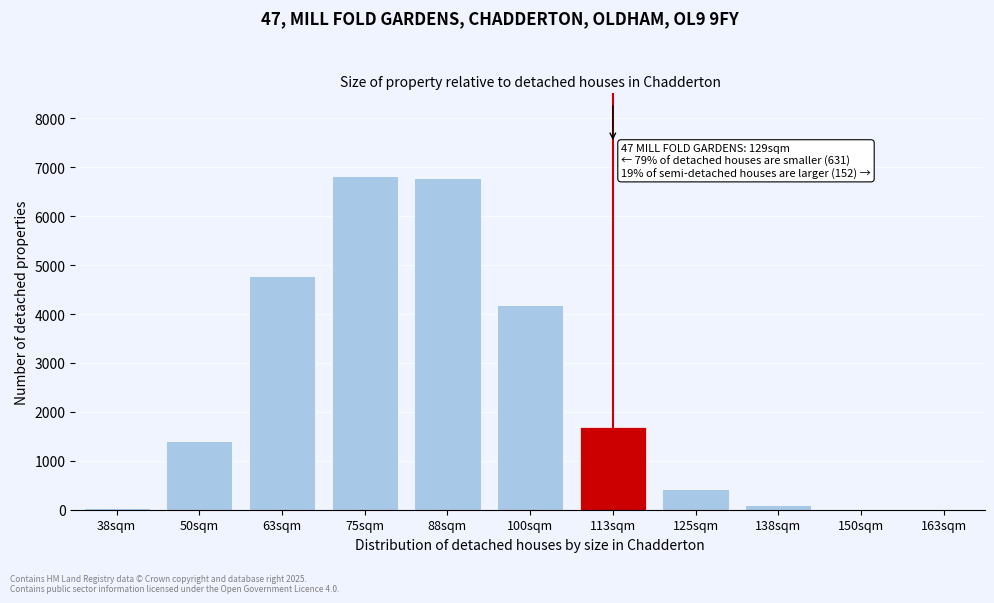

Is it true that the value at 75sqm is 11484?

False